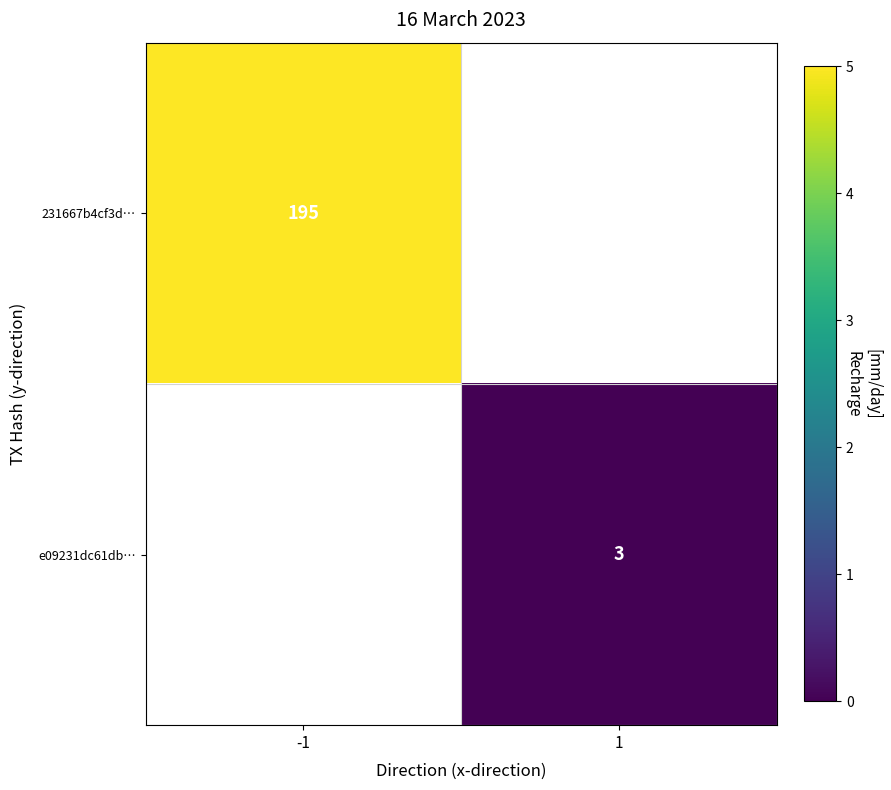

True or false: 231667b4cf3d… has a value of 195 at -1.

True